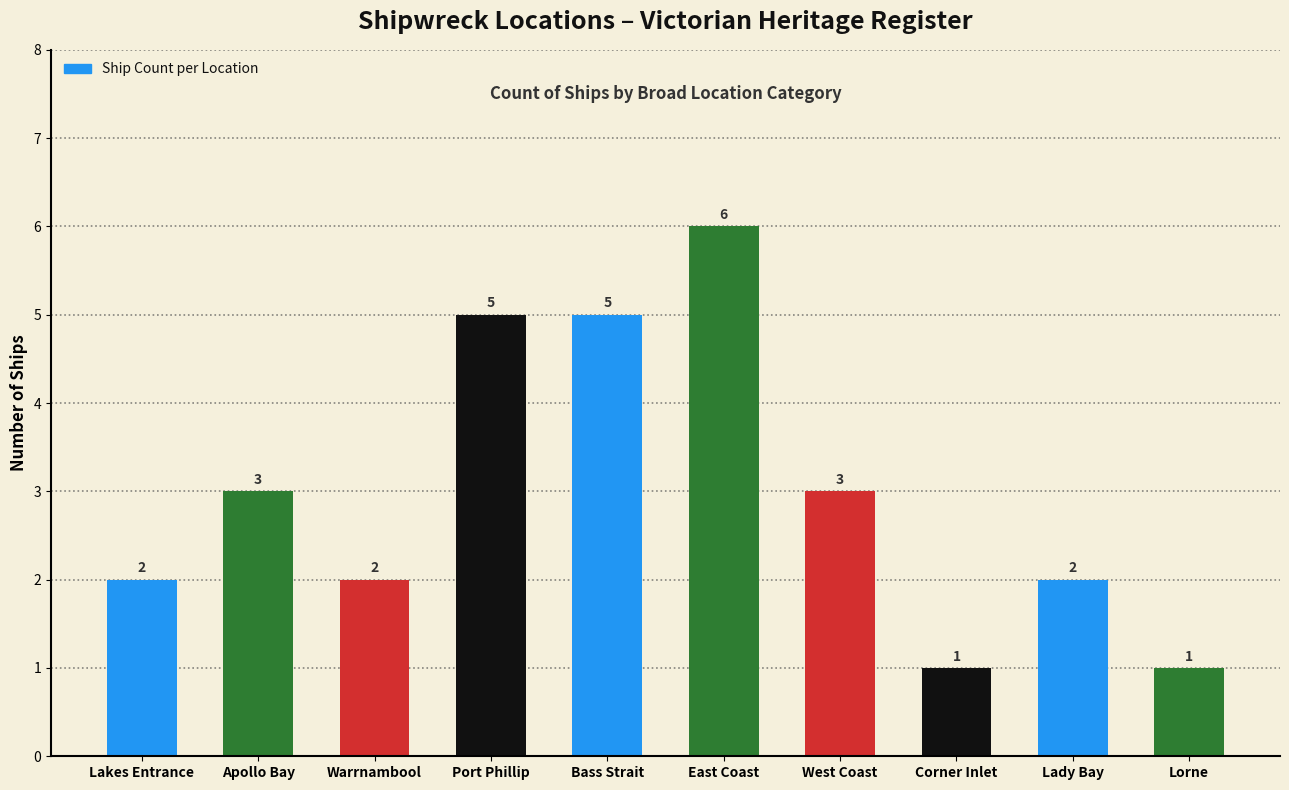

How many distinct data groups are displayed?

1